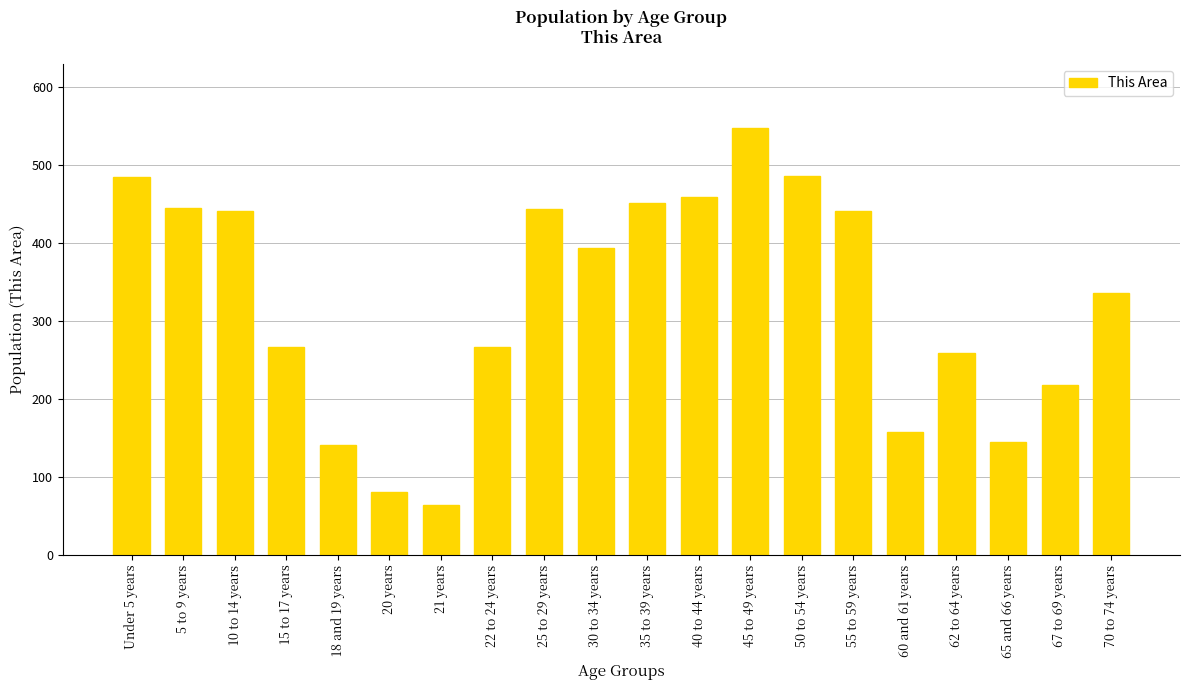

What position from the right is 70 to 74 years?

1